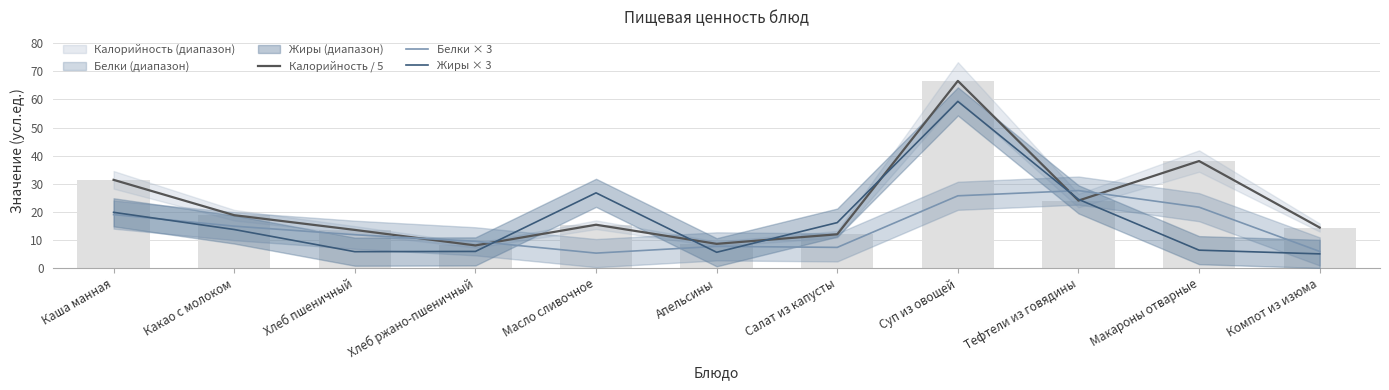

At how many categories does at least one series exceed 34?

2